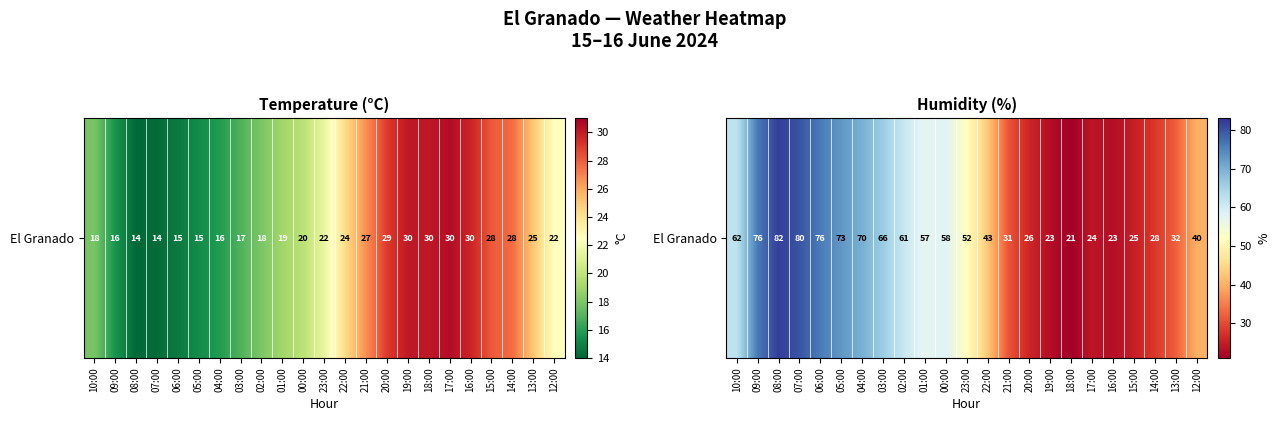

Reading right to left, what are all the values shown in this chart?

12:00=40	13:00=32	14:00=28	15:00=25	16:00=23	17:00=24	18:00=21	19:00=23	20:00=26	21:00=31	22:00=43	23:00=52	00:00=58	01:00=57	02:00=61	03:00=66	04:00=70	05:00=73	06:00=76	07:00=80	08:00=82	09:00=76	10:00=62